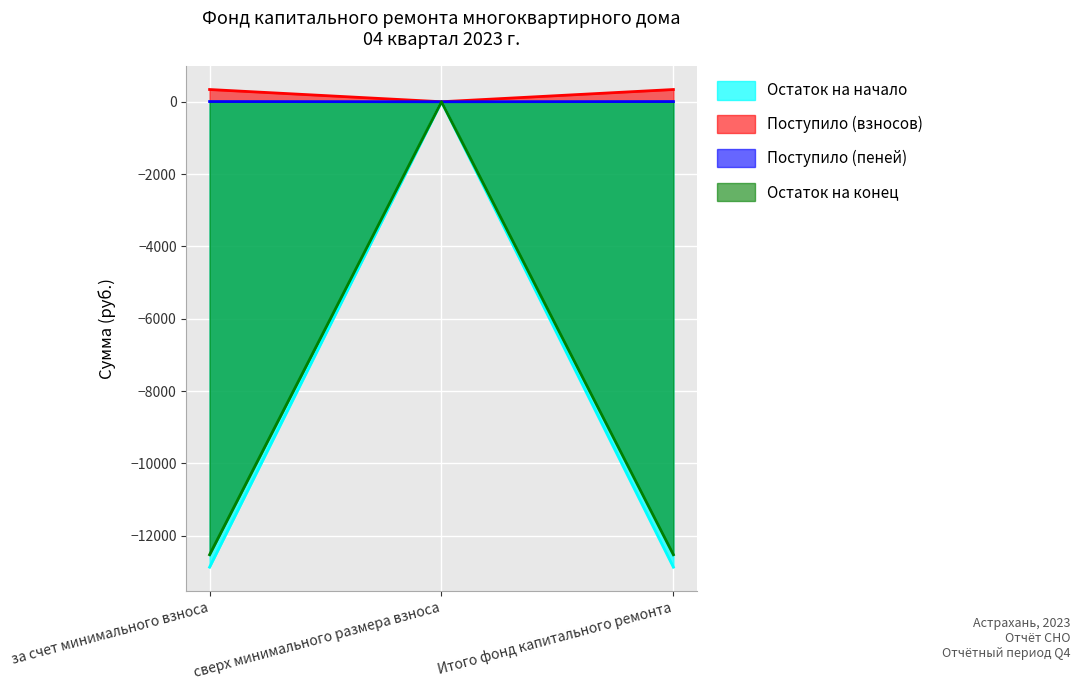

Reading left to right, list all the values displayed in this chart.

Остаток на начало: за счет минимального взноса=-12866.9	сверх минимального размера взноса=0.0	Итого фонд капитального ремонта=-12866.9
Поступило (взносов): за счет минимального взноса=338.0	сверх минимального размера взноса=0.0	Итого фонд капитального ремонта=338.0
Поступило (пеней): за счет минимального взноса=5.6	сверх минимального размера взноса=0.0	Итого фонд капитального ремонта=5.6
Остаток на конец: за счет минимального взноса=-12523.3	сверх минимального размера взноса=0.0	Итого фонд капитального ремонта=-12523.3